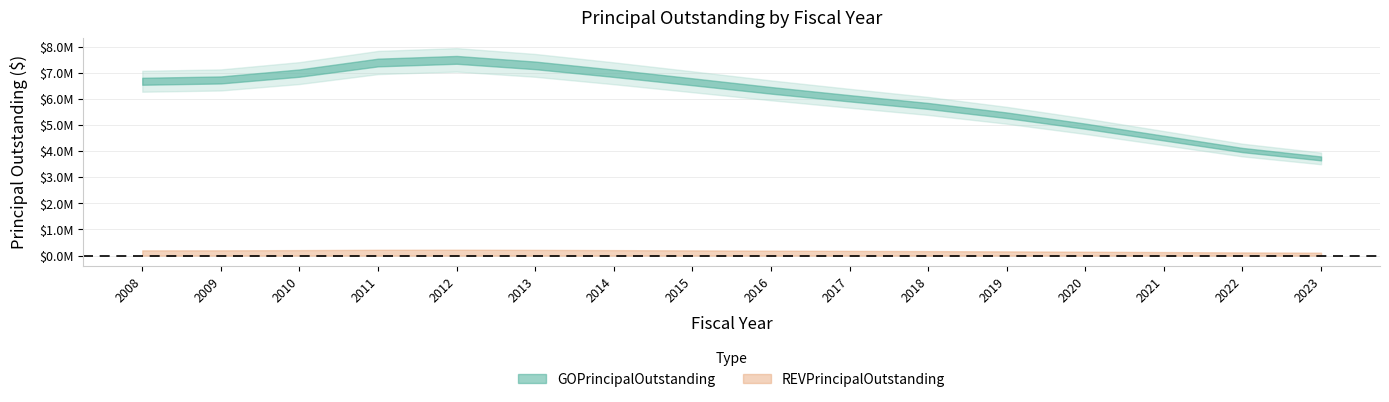

True or false: GOPrincipalOutstanding and REVPrincipalOutstanding intersect in this chart.

False